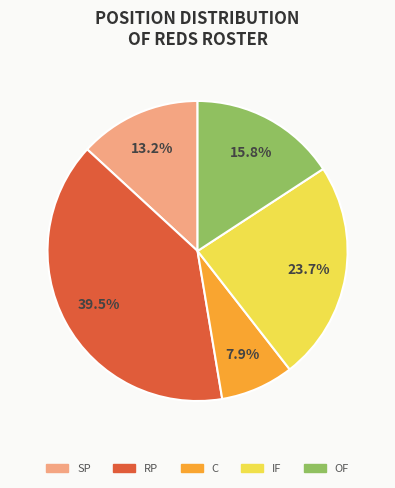

Does any single category account for the majority?

No